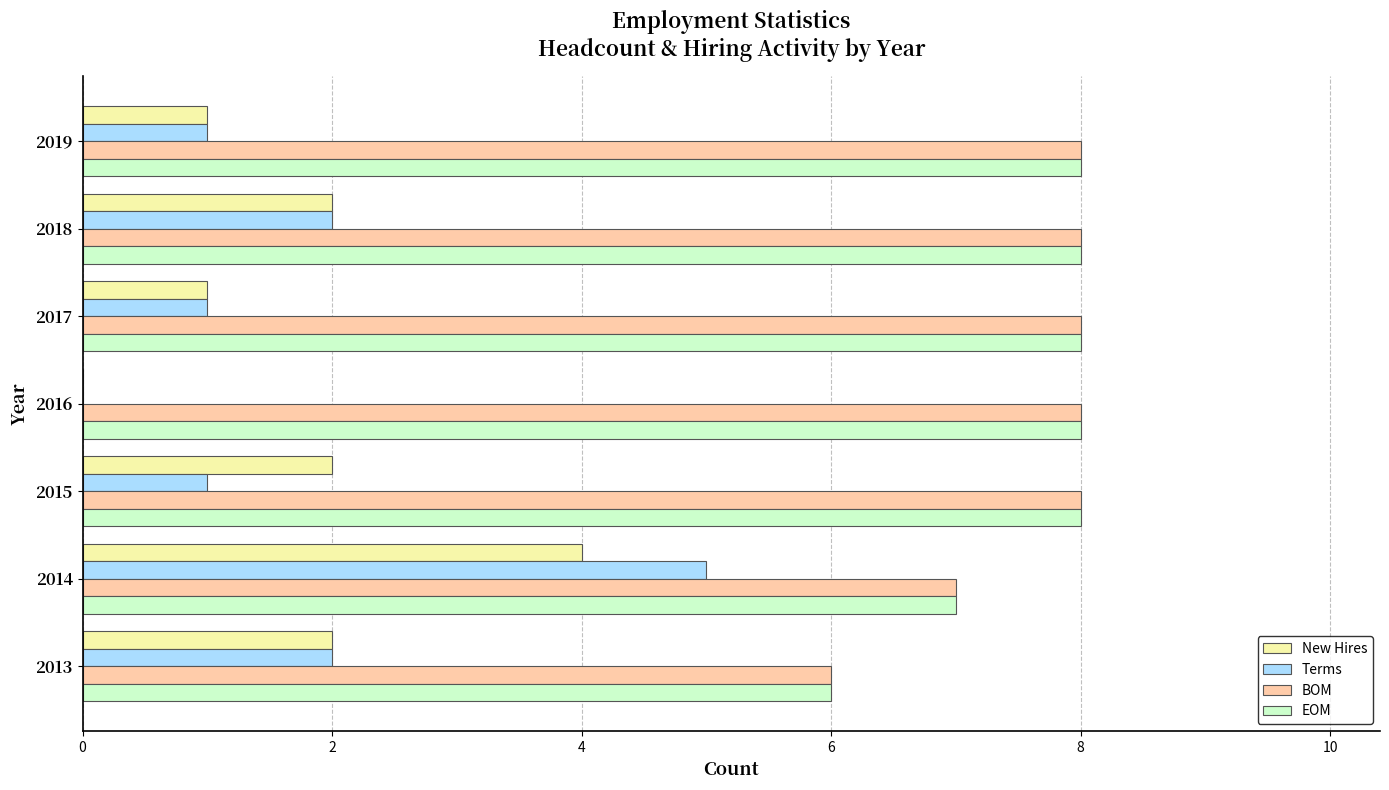

What is the sum of all New Hires values?

12